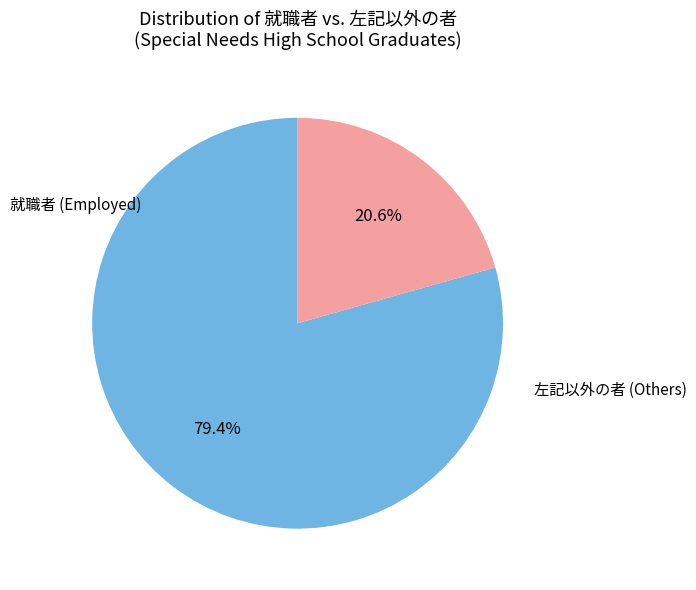

Does any single category account for the majority?

Yes